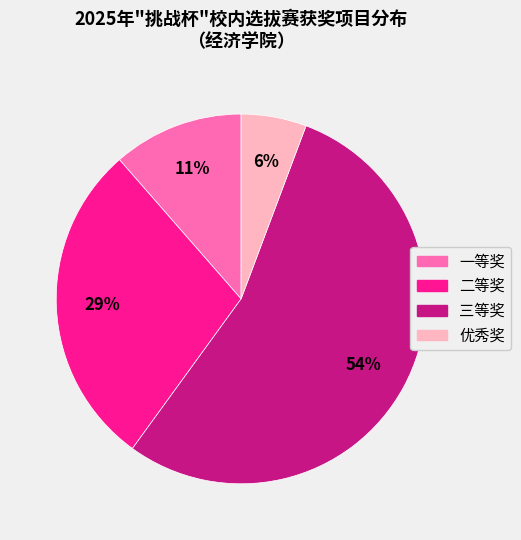

Which slice is the smallest?

优秀奖